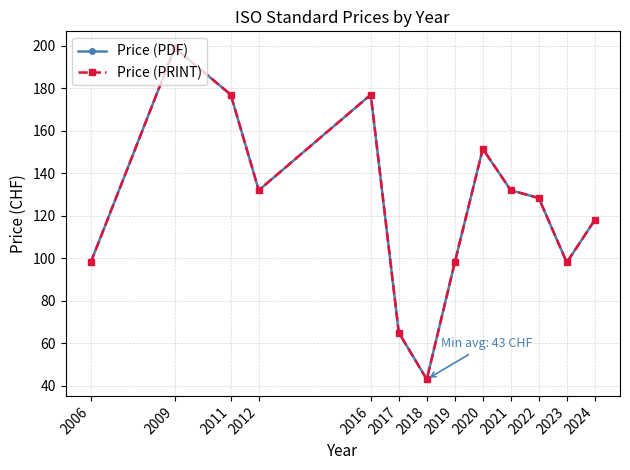

What is the smallest value displayed?

43.0